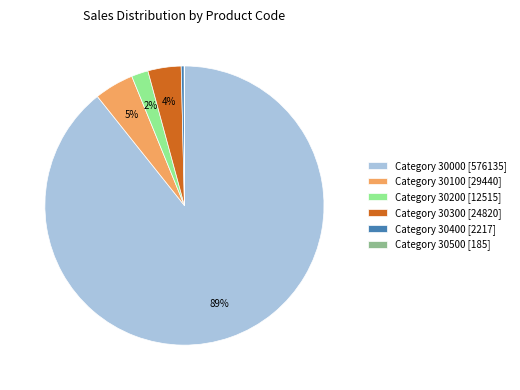

Combined, do Category 30000 [576135] and Category 30200 [12515] account for over 50%?

Yes